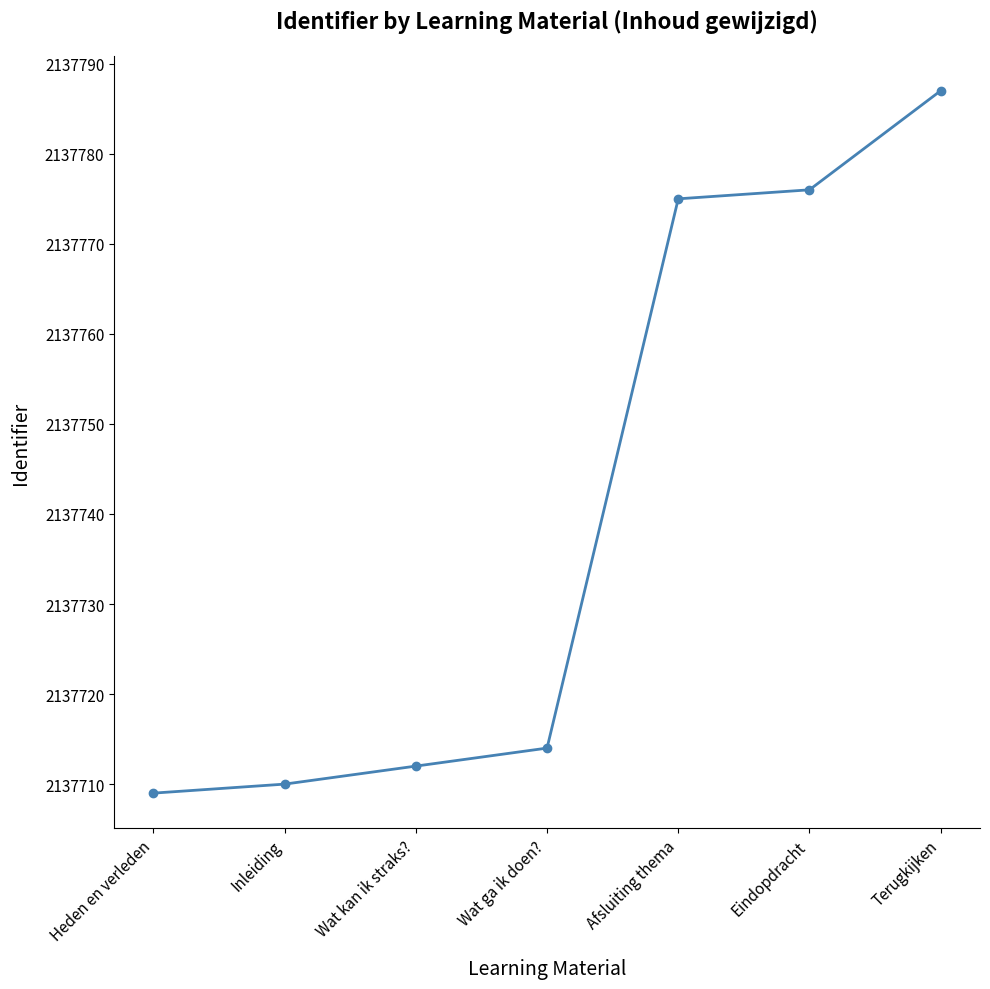

Rank the categories by value from lowest to highest.

Heden en verleden, Inleiding, Wat kan ik straks?, Wat ga ik doen?, Afsluiting thema, Eindopdracht, Terugkijken